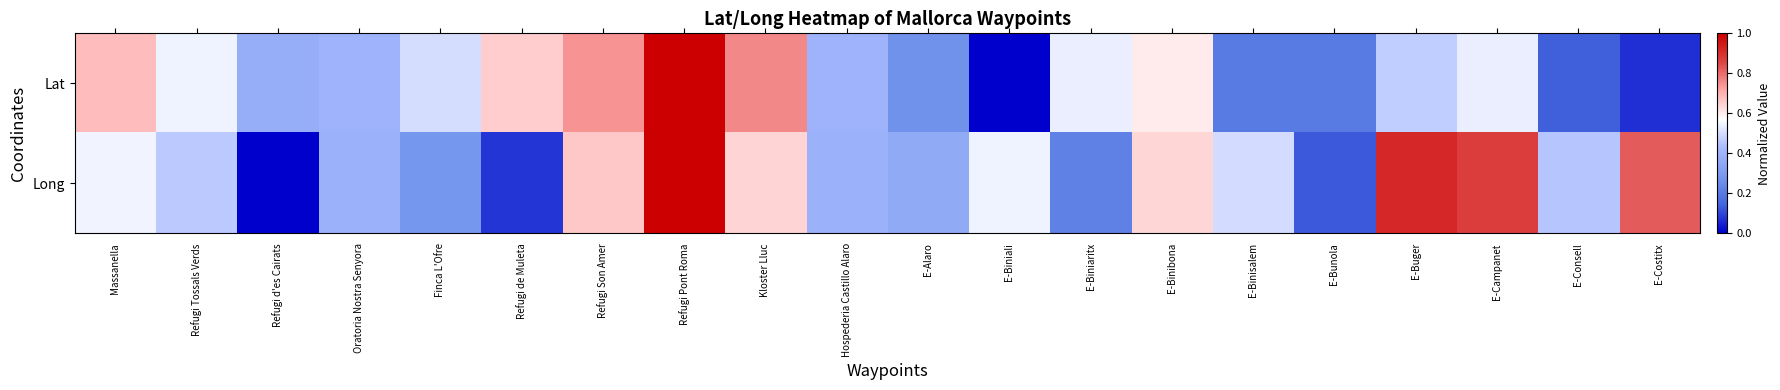

At how many categories does at least one series exceed 0?

20